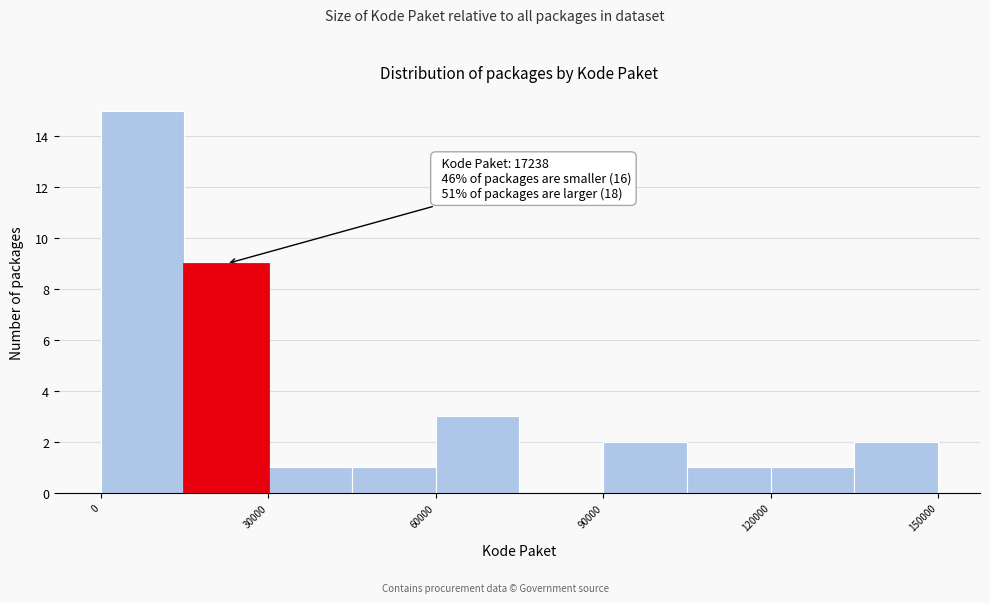

Around what value on the x-axis is the tallest bar? Give the approximate position of its centre, as read against the axis.

10000